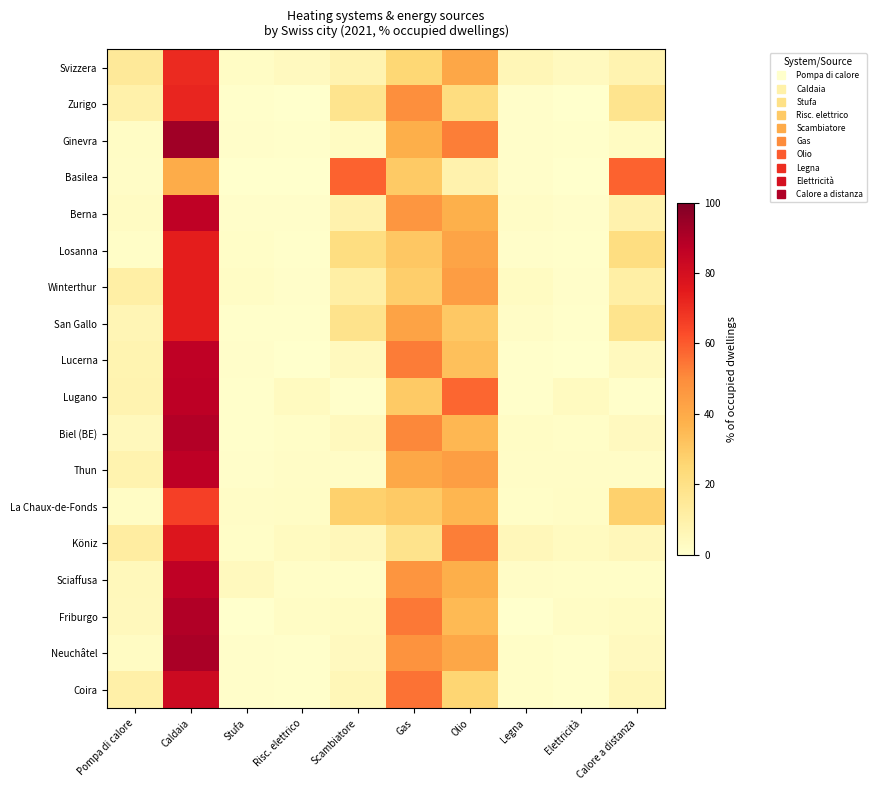

What is the difference between the highest and lowest values at Pompa di calore?

13.4